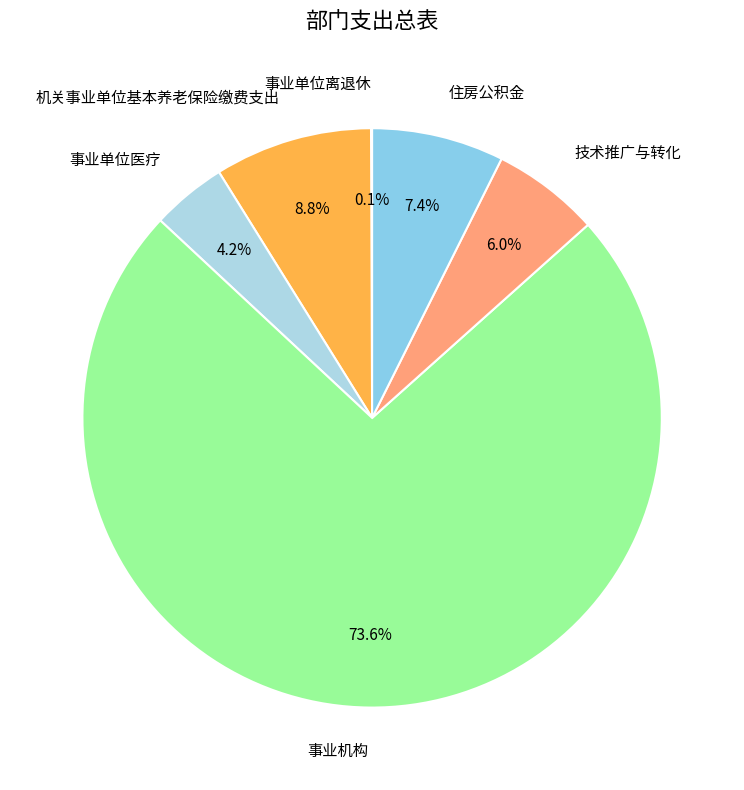

What is the largest slice in the pie chart?

事业机构